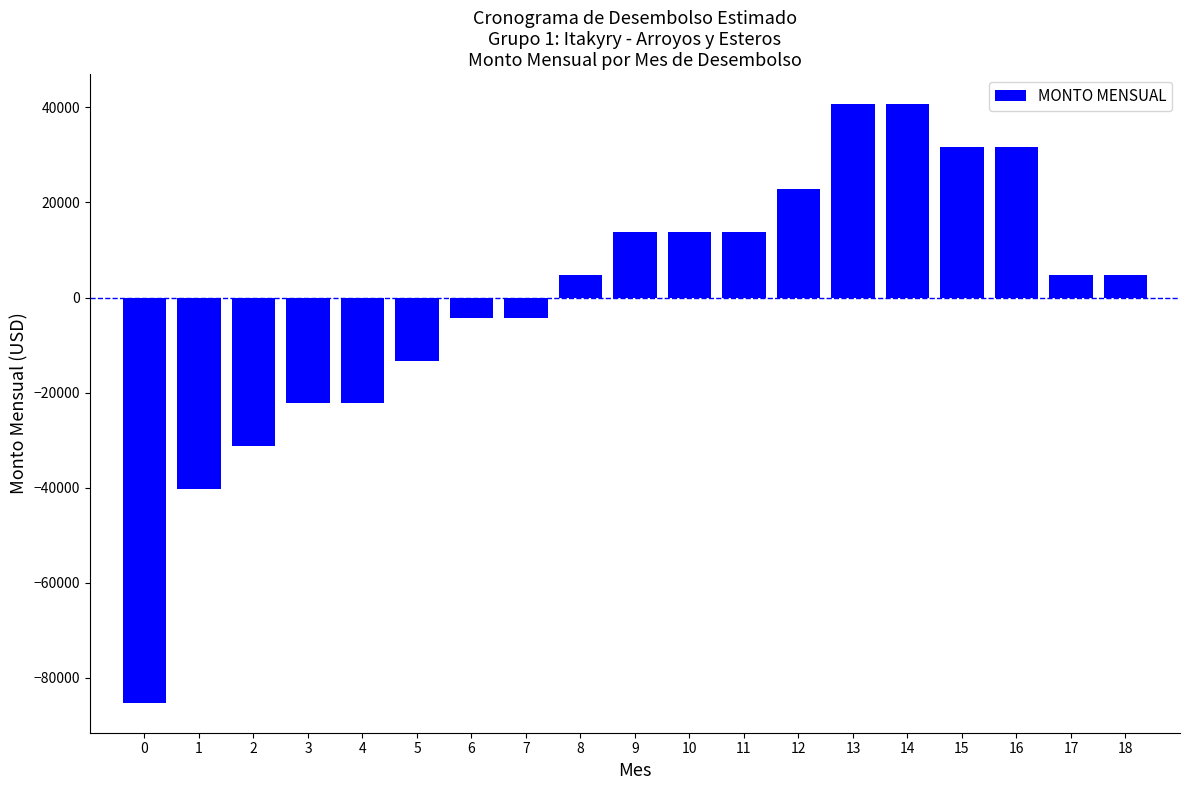

Which has a higher value, 12 or 1?

12